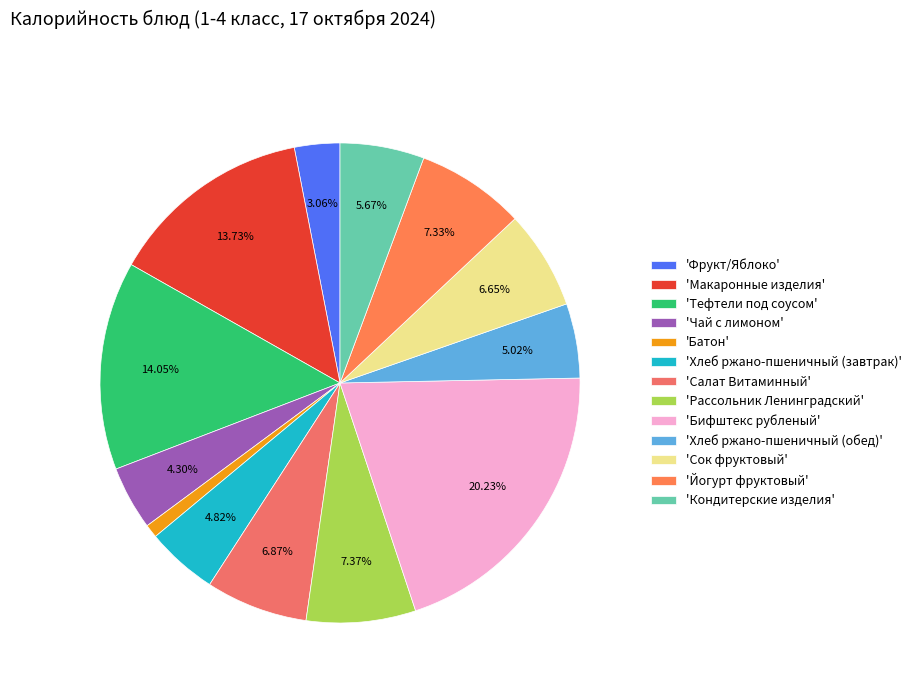

To the nearest percent, what is the average slice percentage?

8%